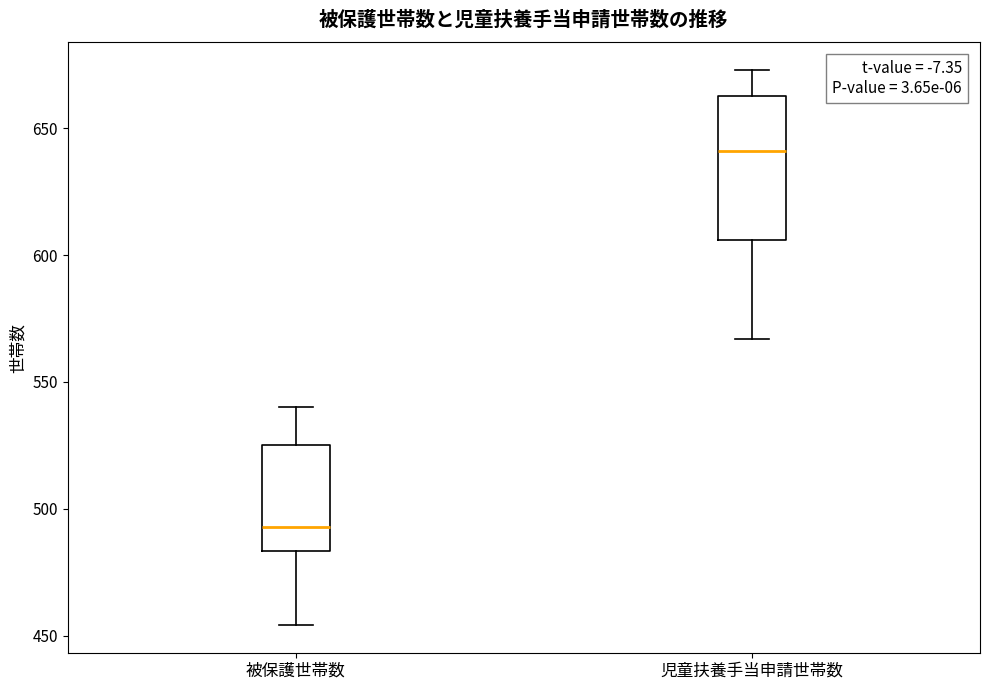

Where is the upper edge of the box for 児童扶養手当申請世帯数 on the y-axis? The values are not printed on the chart, so give them approximately, as read against the axis.

665